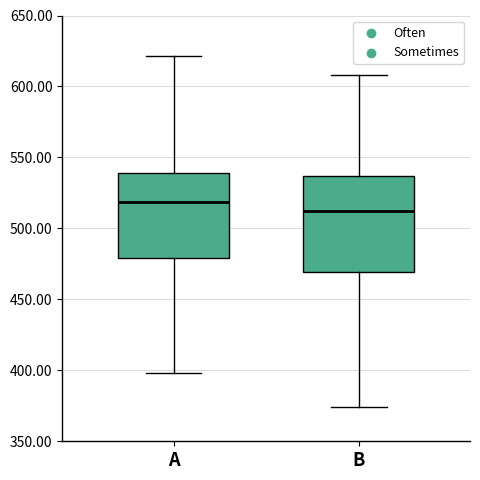

Which box's median line is the highest?

A